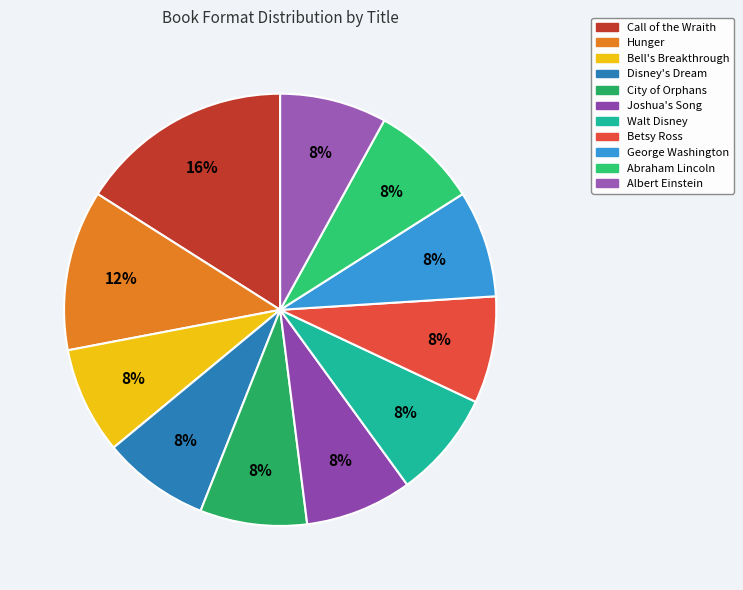

Rank the categories by value from highest to lowest.

Call of the Wraith, Hunger, Bell's Breakthrough, Disney's Dream, City of Orphans, Joshua's Song, Walt Disney, Betsy Ross, George Washington, Abraham Lincoln, Albert Einstein